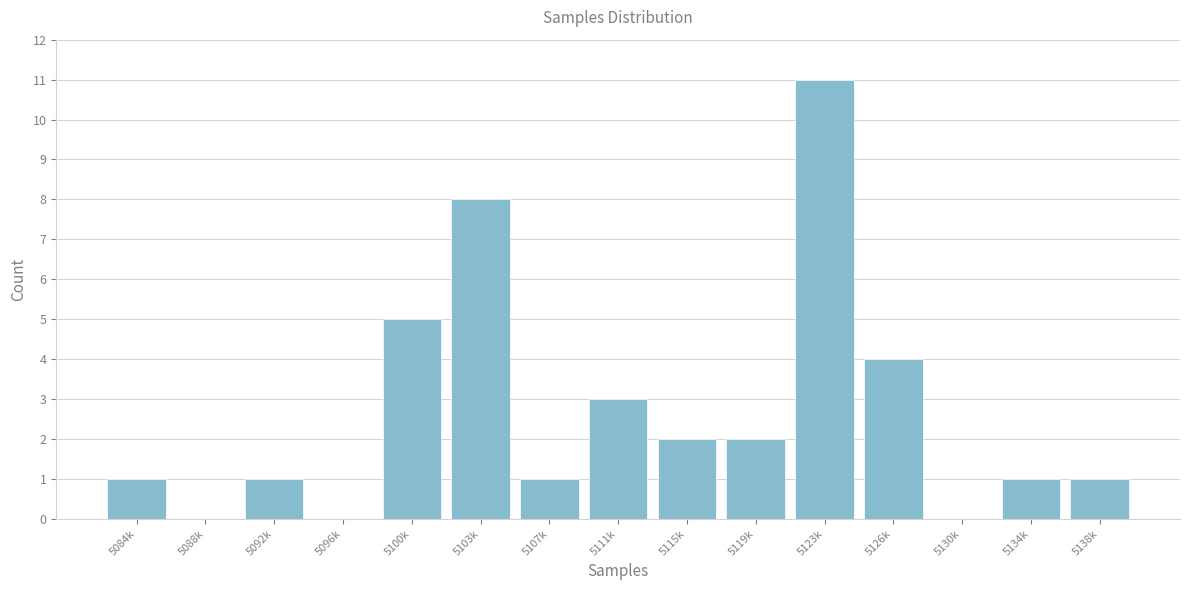

Reading right to left, transcribe all the data shown in this chart.

5138k=1	5134k=1	5130k=0	5126k=4	5123k=11	5119k=2	5115k=2	5111k=3	5107k=1	5103k=8	5100k=5	5096k=0	5092k=1	5088k=0	5084k=1